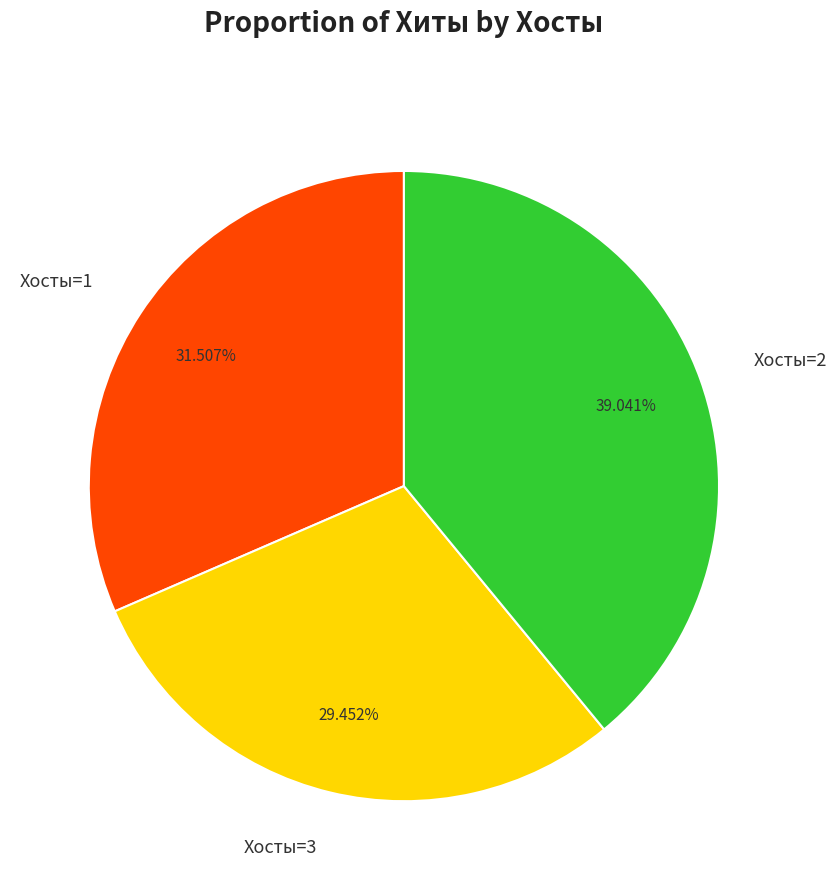

Rank the categories by value from highest to lowest.

Хосты=2, Хосты=1, Хосты=3